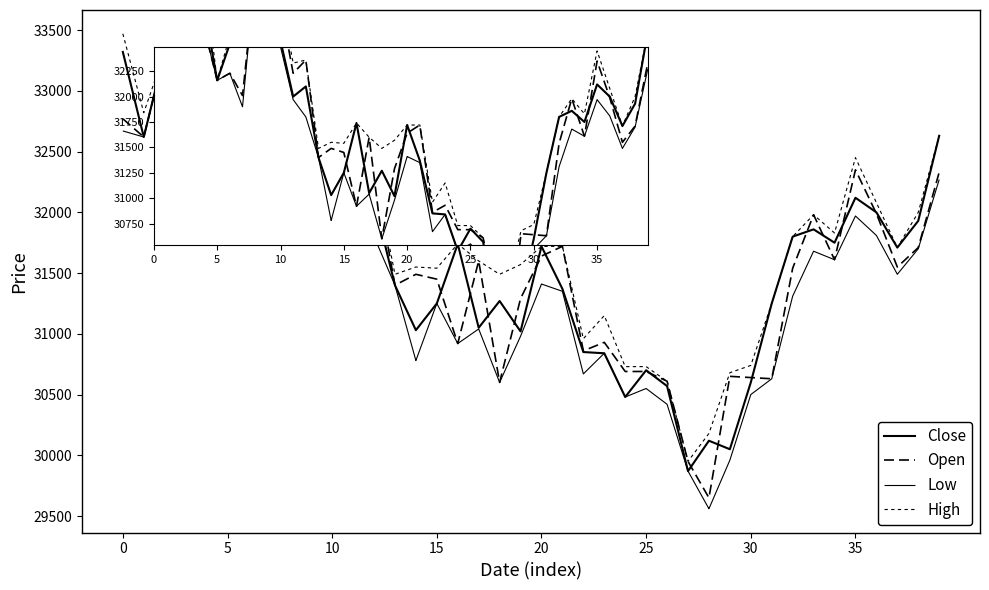

At which label is Low closest to 31440?

20